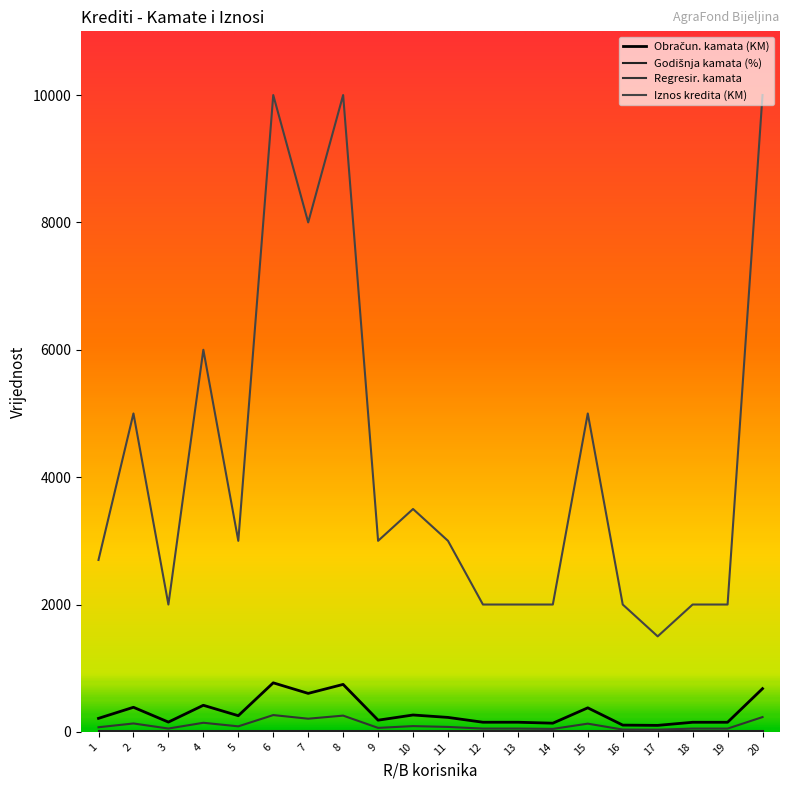

Is it true that Iznos kredita (KM) equals 345.6 at 17?

False